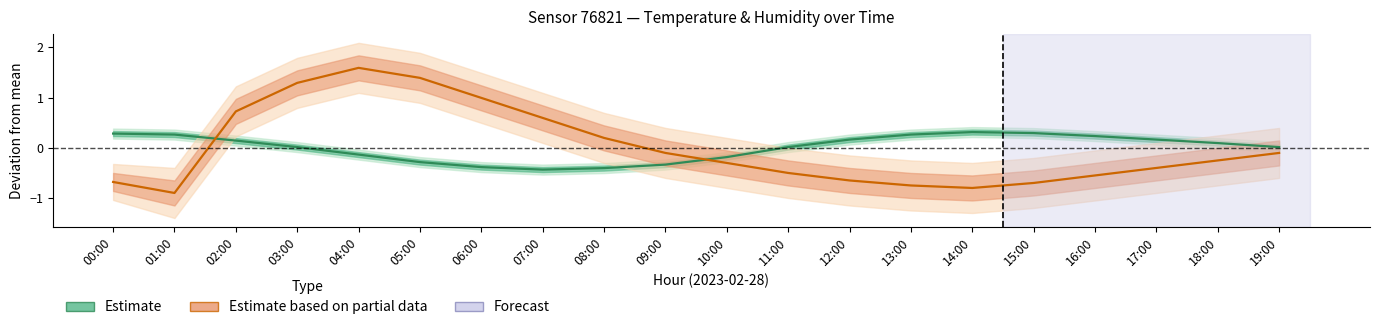

Rank the series by their maximum value, from highest to lowest.

Estimate based on partial data, Estimate